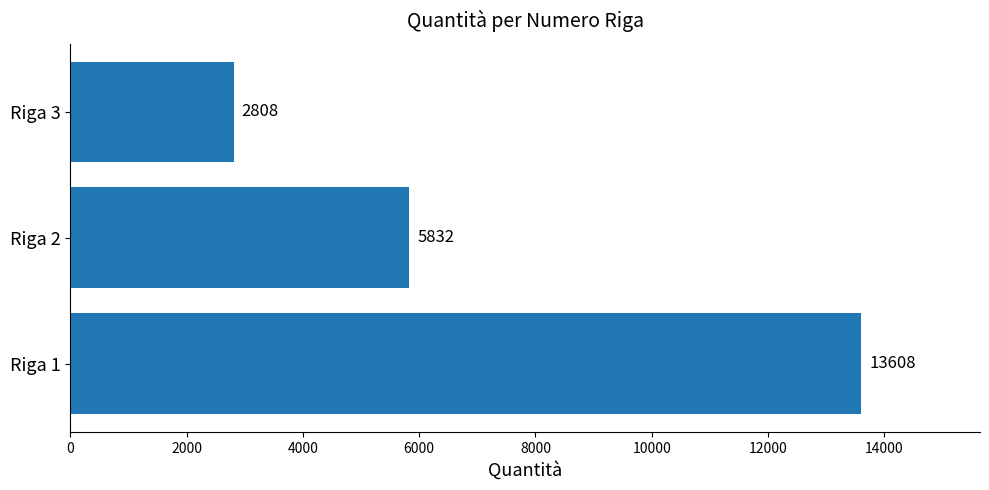

Reading top to bottom, what are all the values shown in this chart?

Riga 3=2808	Riga 2=5832	Riga 1=13608